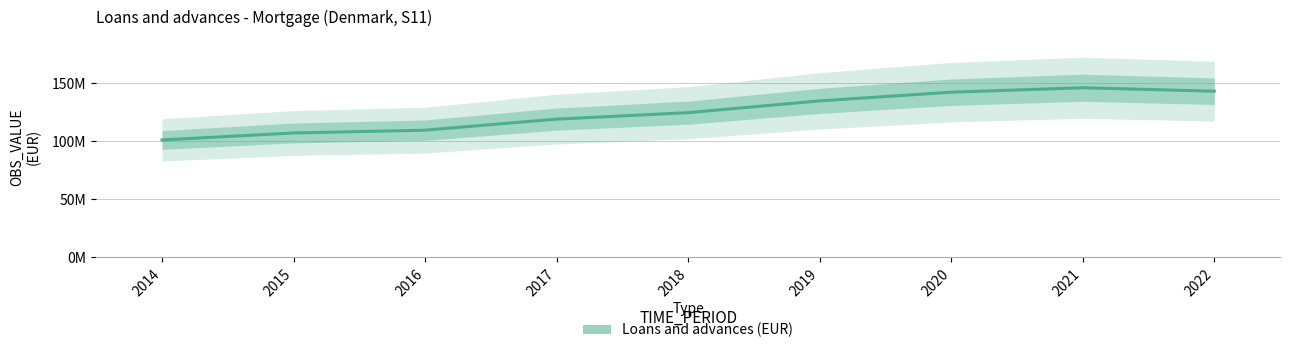

Which has a higher value, 2016 or 2017?

2017